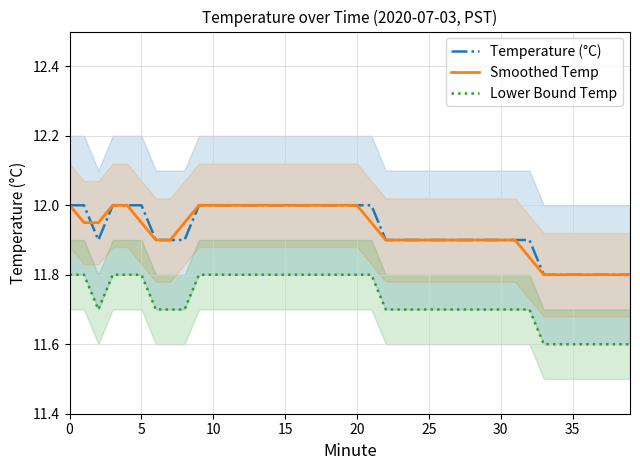

What are all the series names shown in the legend?

Temperature (°C), Smoothed Temp, Lower Bound Temp